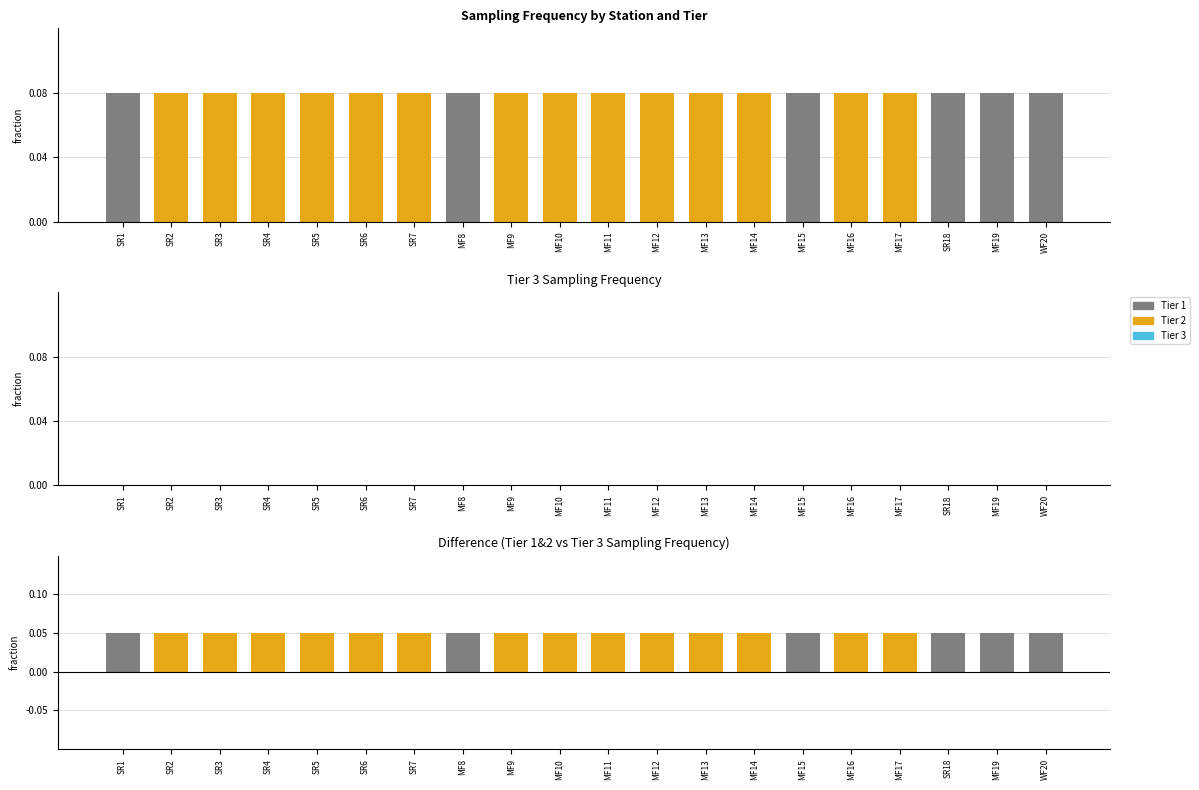

True or false: Tier 2 has a value of 2 at 5.

False